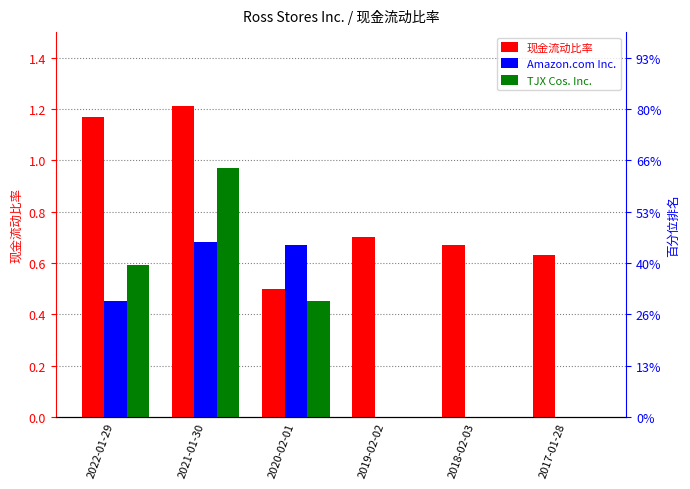

Reading left to right, extract all data points from this chart.

现金流动比率: 2022-01-29=1.2	2021-01-30=1.2	2020-02-01=0.5	2019-02-02=0.7	2018-02-03=0.7	2017-01-28=0.6
Amazon.com Inc.: 2022-01-29=0.5	2021-01-30=0.7	2020-02-01=0.7	2019-02-02=0.0	2018-02-03=0.0	2017-01-28=0.0
TJX Cos. Inc.: 2022-01-29=0.6	2021-01-30=1.0	2020-02-01=0.5	2019-02-02=0.0	2018-02-03=0.0	2017-01-28=0.0